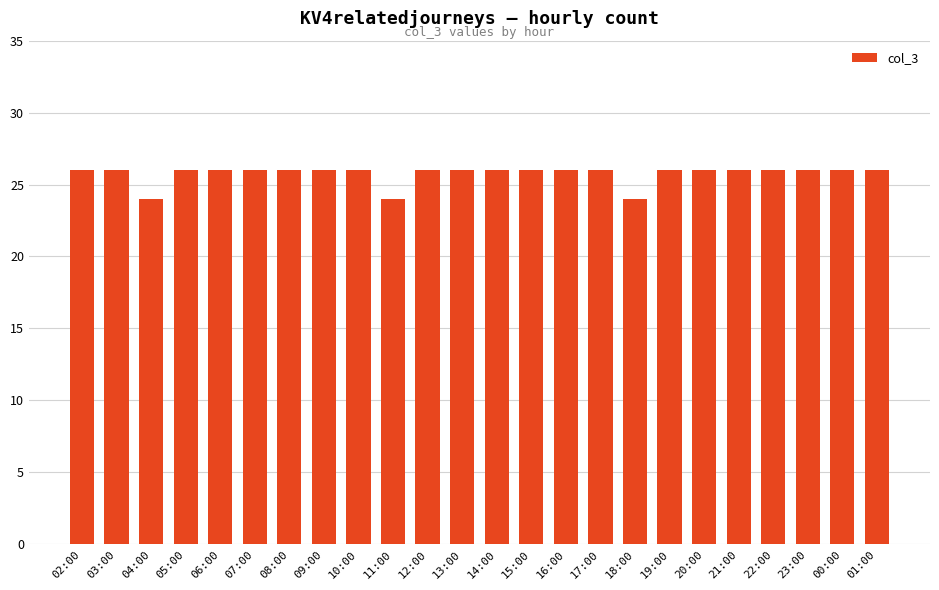

What is the greatest value displayed?

26